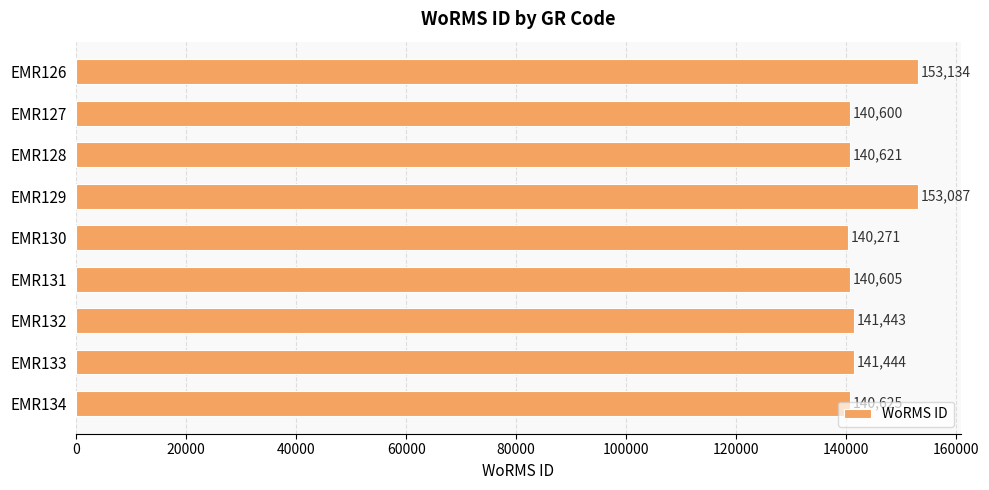

How many values are below 140625?

4